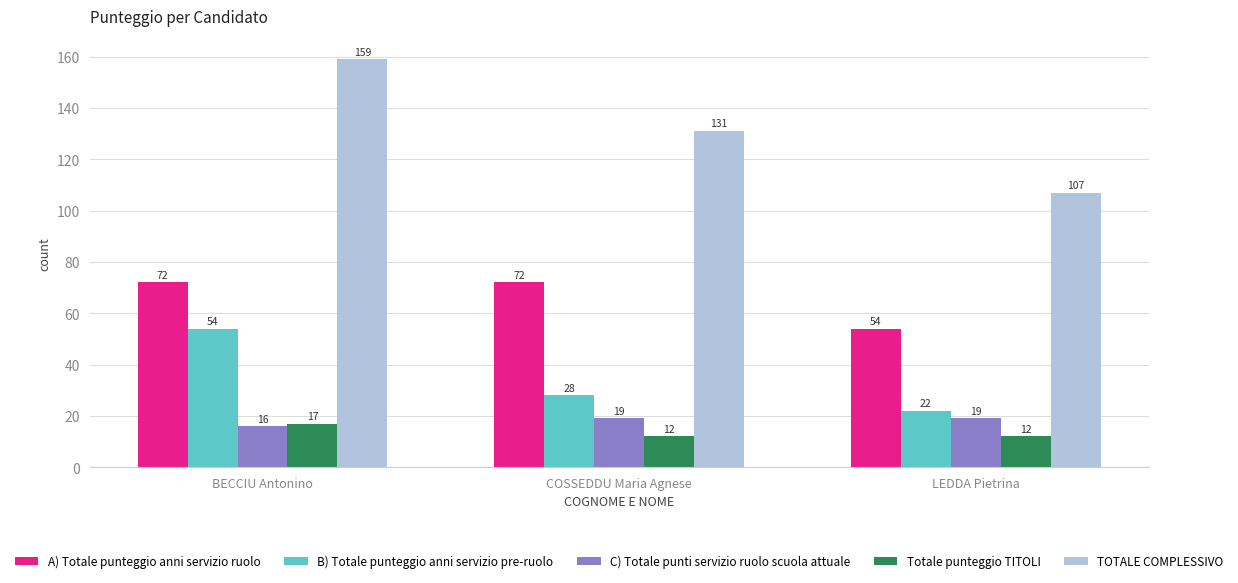

What is the difference between the A) Totale punteggio anni servizio ruolo values at COSSEDDU Maria Agnese and LEDDA Pietrina?

18